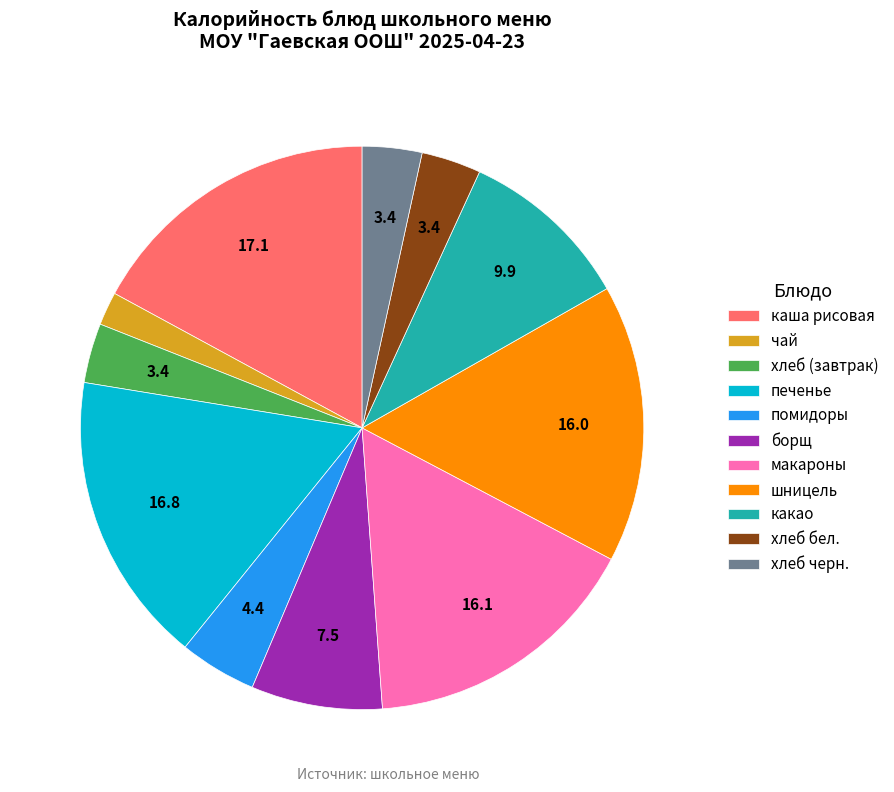

Does any single category account for the majority?

No